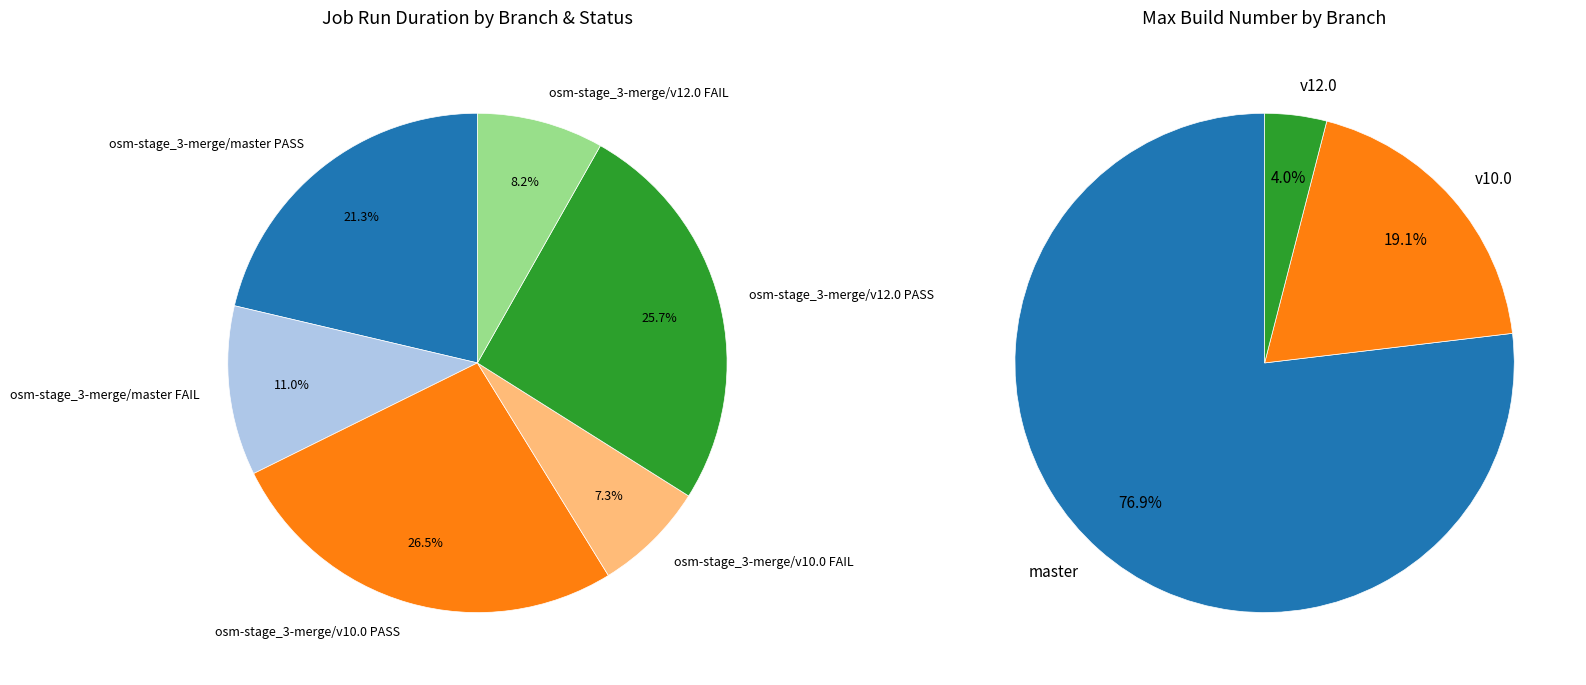

To the nearest percent, what is the difference between the osm-stage_3-merge/v10.0 FAIL and osm-stage_3-merge/v12.0 FAIL slice percentages?

1%